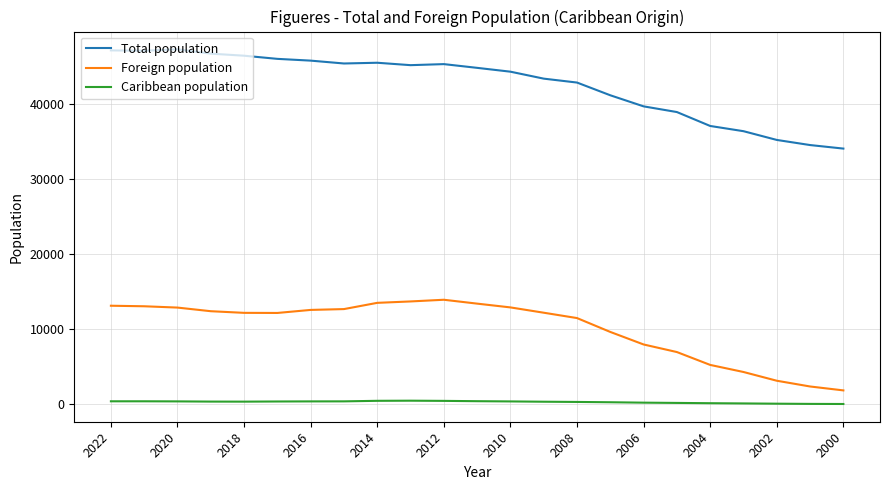

What is the highest value of the Foreign population series?

13910